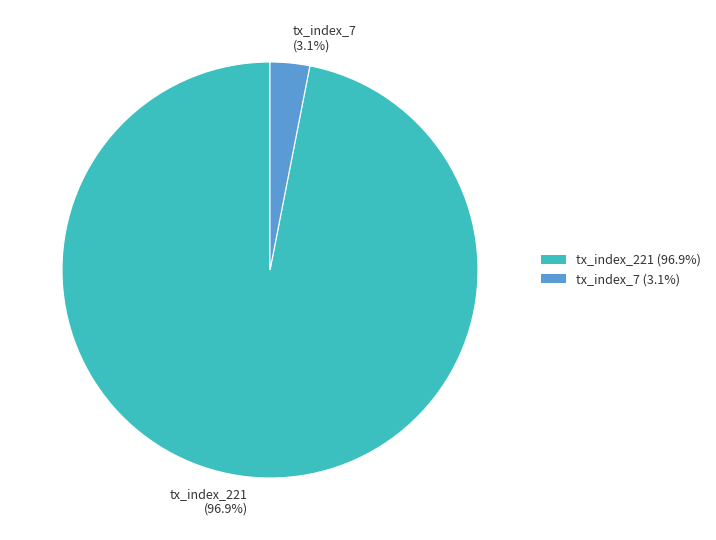

Count the number of slices in the pie.

2